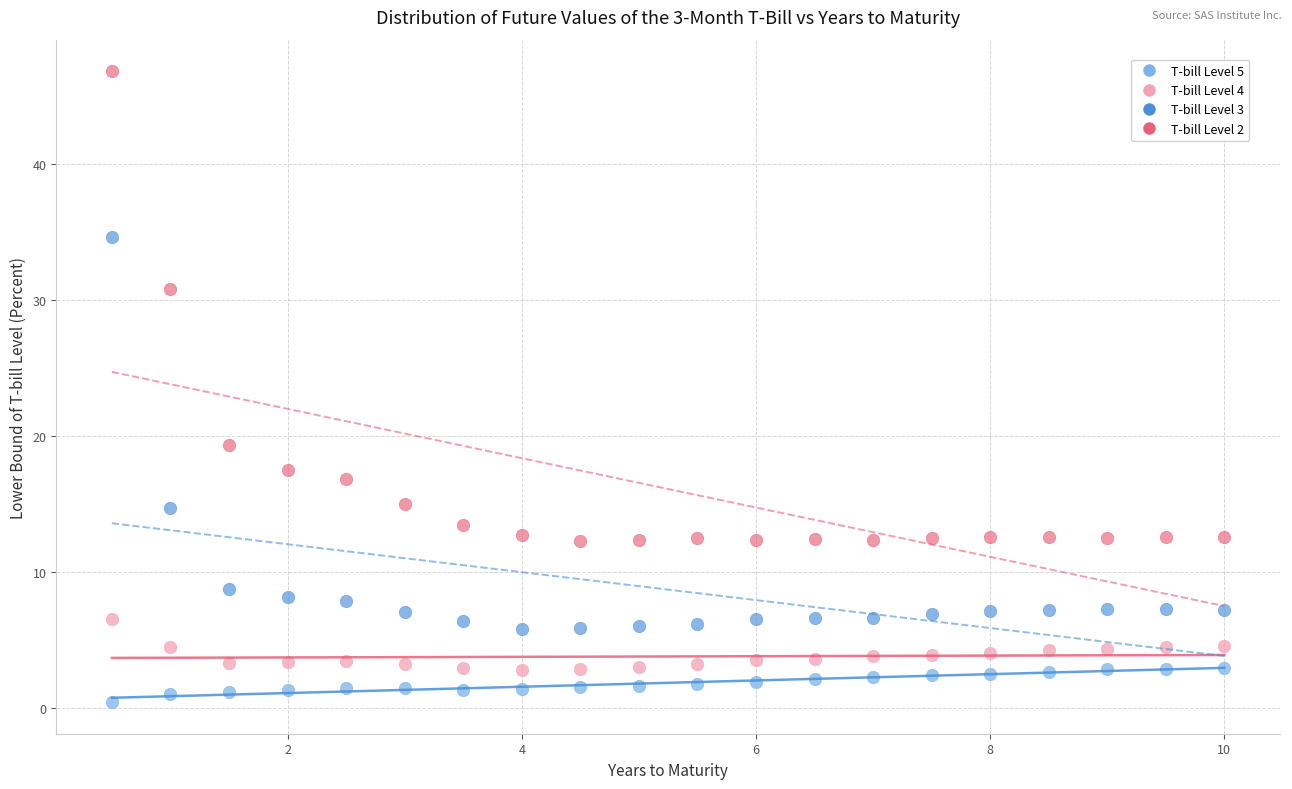

Which series has the largest Y range (max minus min)?

T-bill Level 2